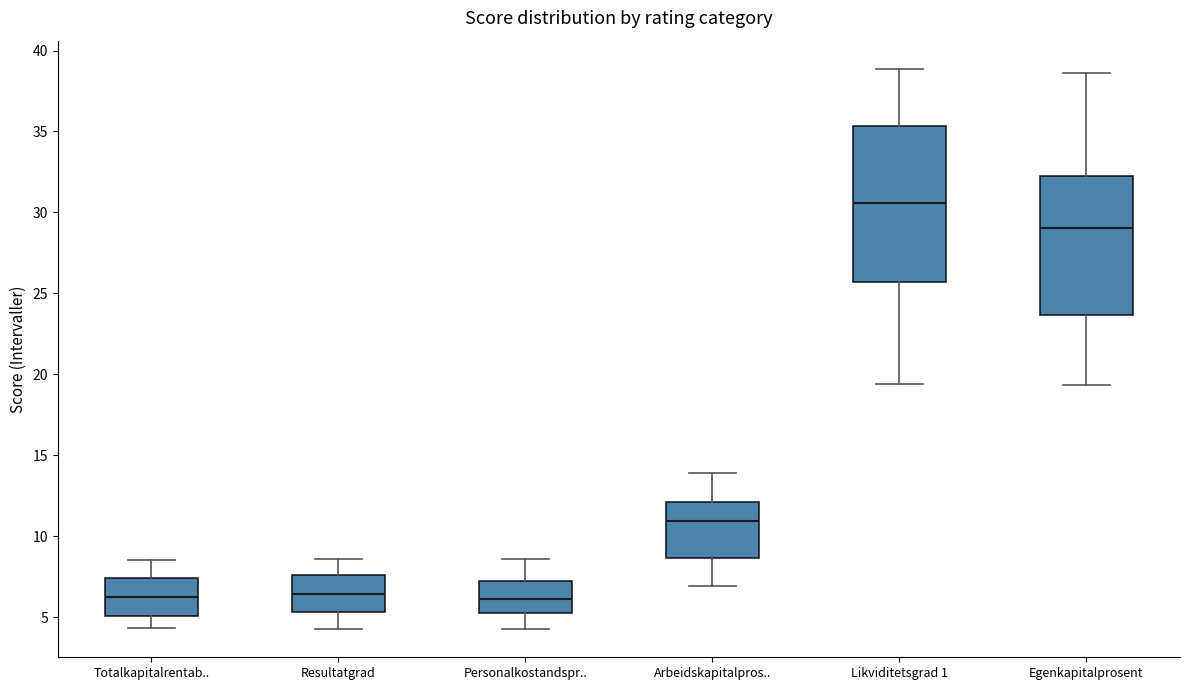

Comparing the boxes themselves (not the whiskers), which one is the tallest?

Likviditetsgrad 1